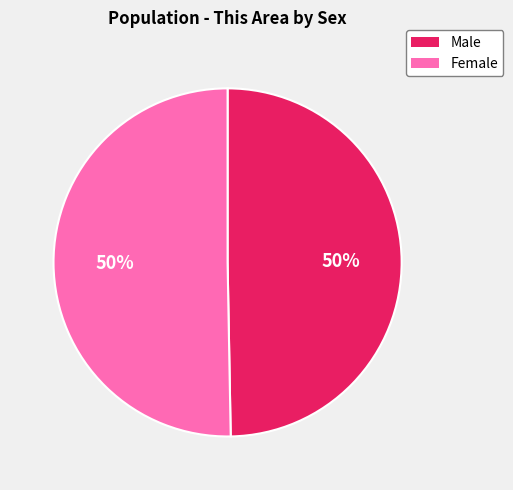

To the nearest percent, what percentage of the pie is Male?

50%